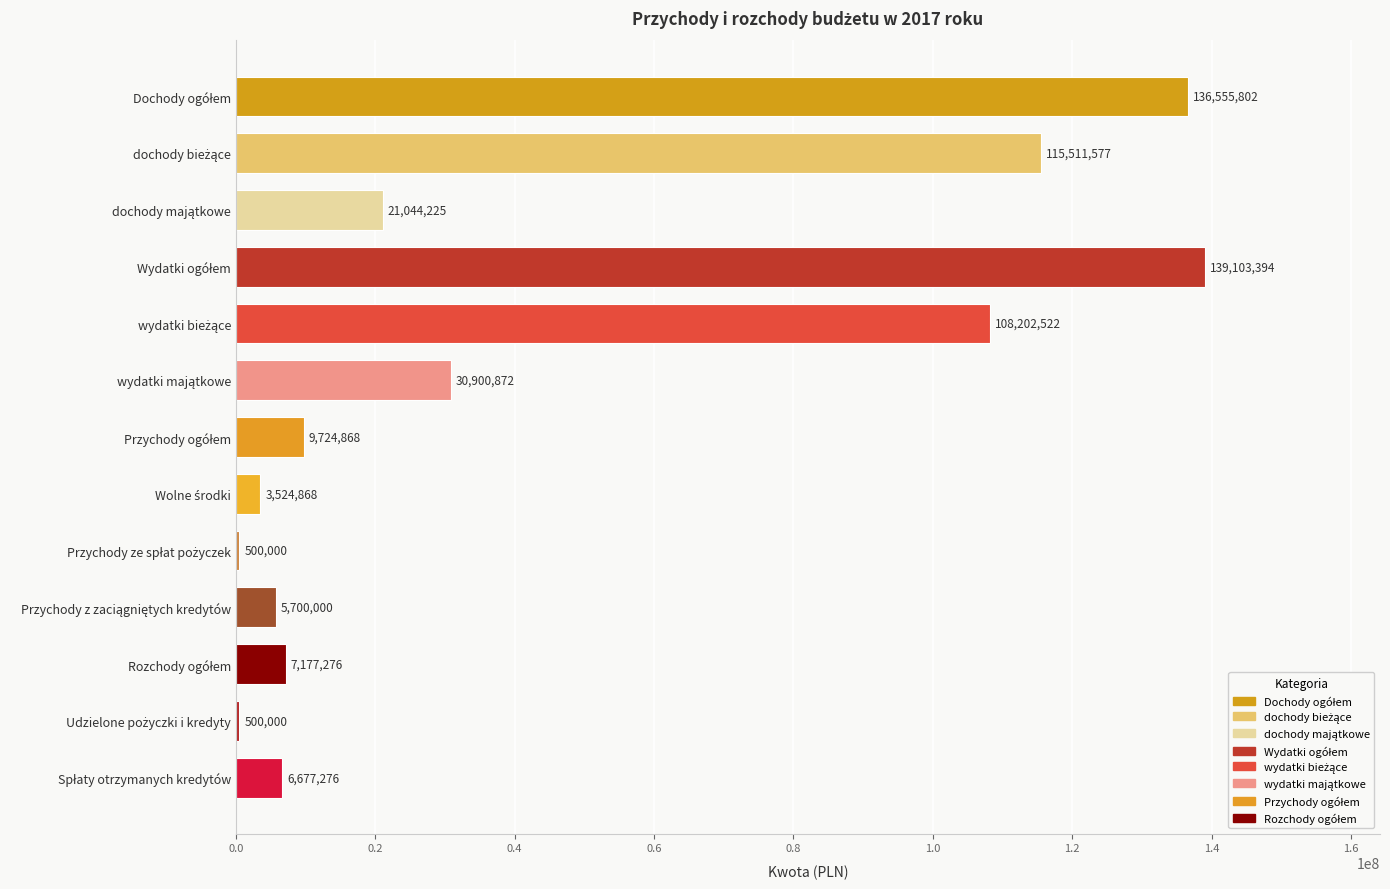

What is the smallest value displayed?

500000